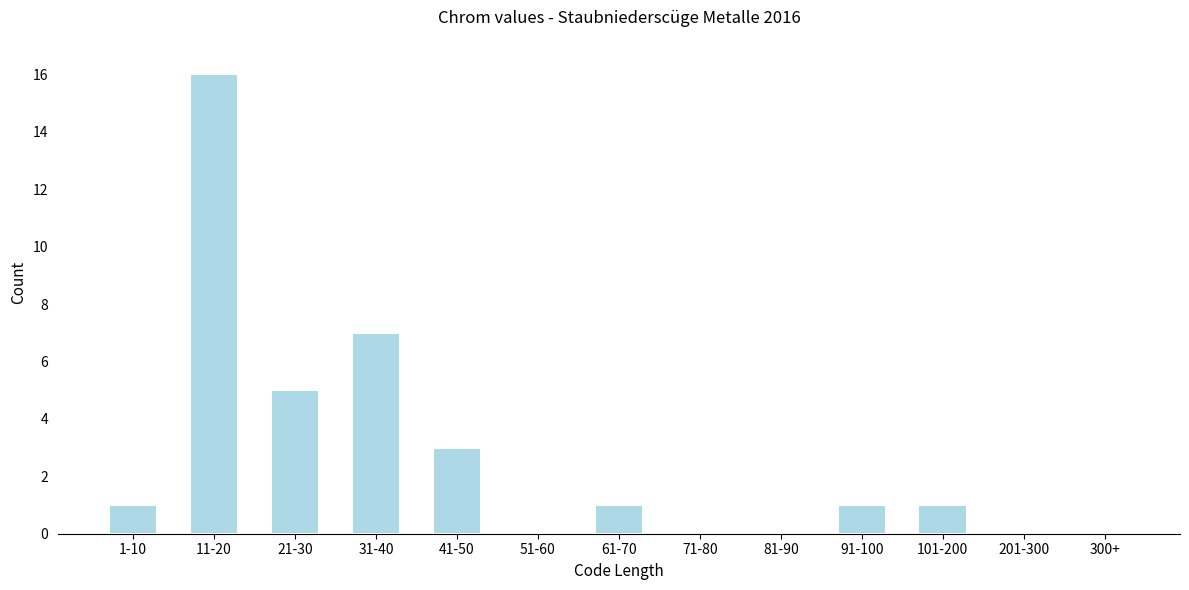

Reading left to right, what are all the values shown in this chart?

1-10=1	11-20=16	21-30=5	31-40=7	41-50=3	51-60=0	61-70=1	71-80=0	81-90=0	91-100=1	101-200=1	201-300=0	300+=0